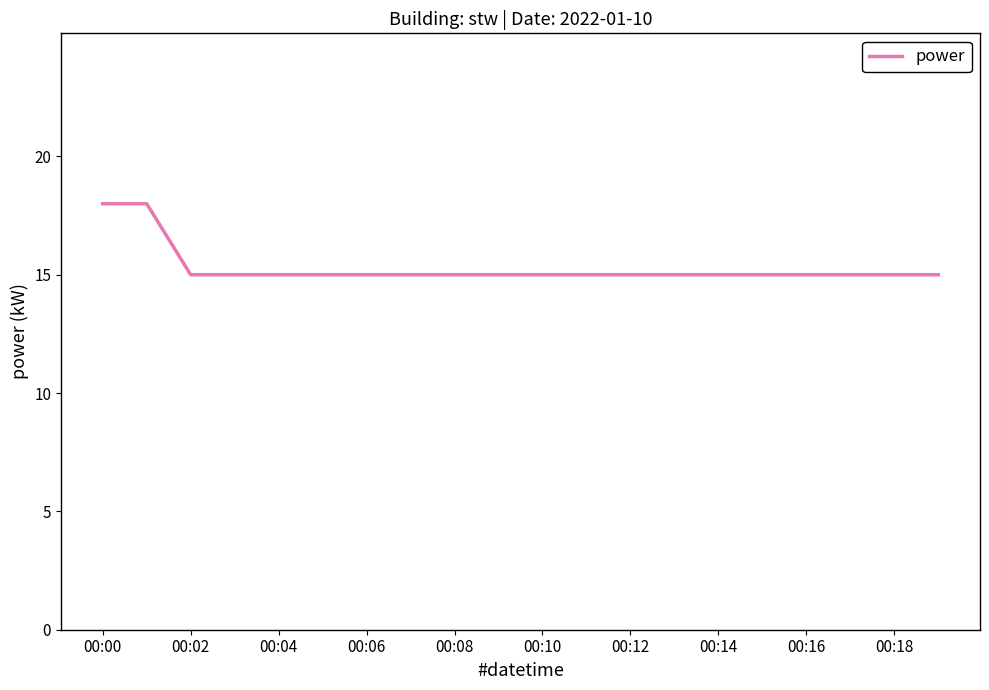

What is the smallest value displayed?

15